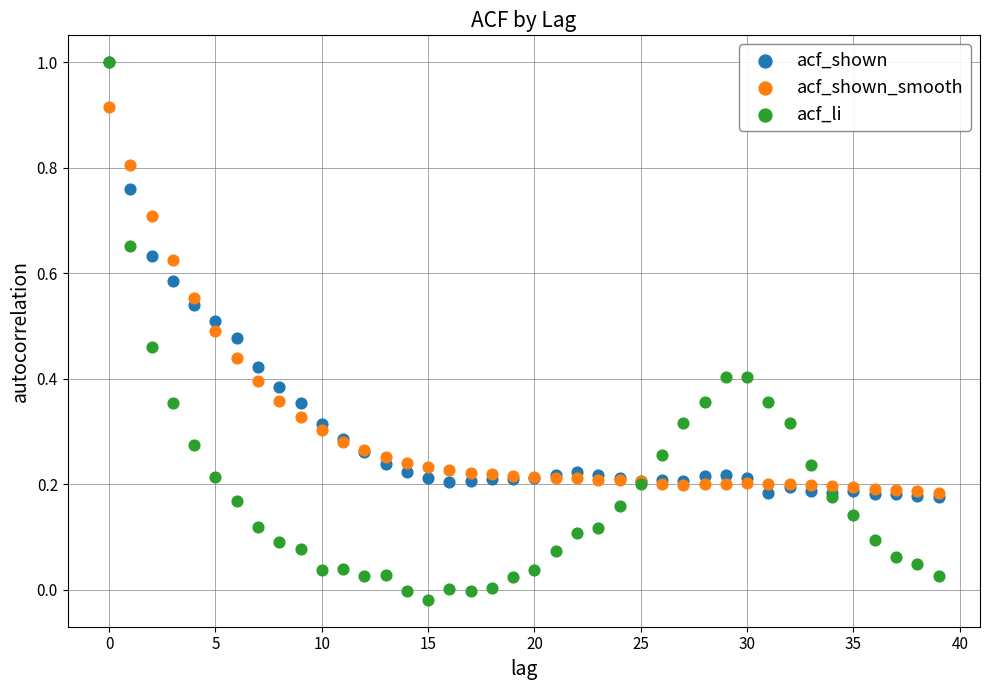

What are all the series names shown in the legend?

acf_shown, acf_shown_smooth, acf_li